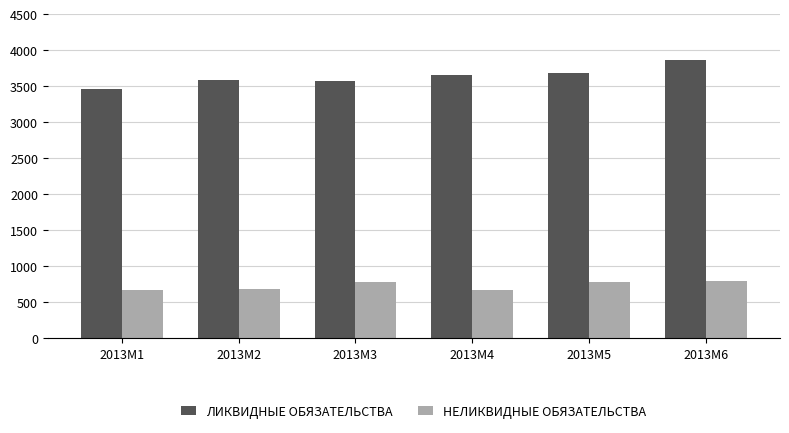

What is the difference between the highest and lowest values at 2013M6?

3066.0